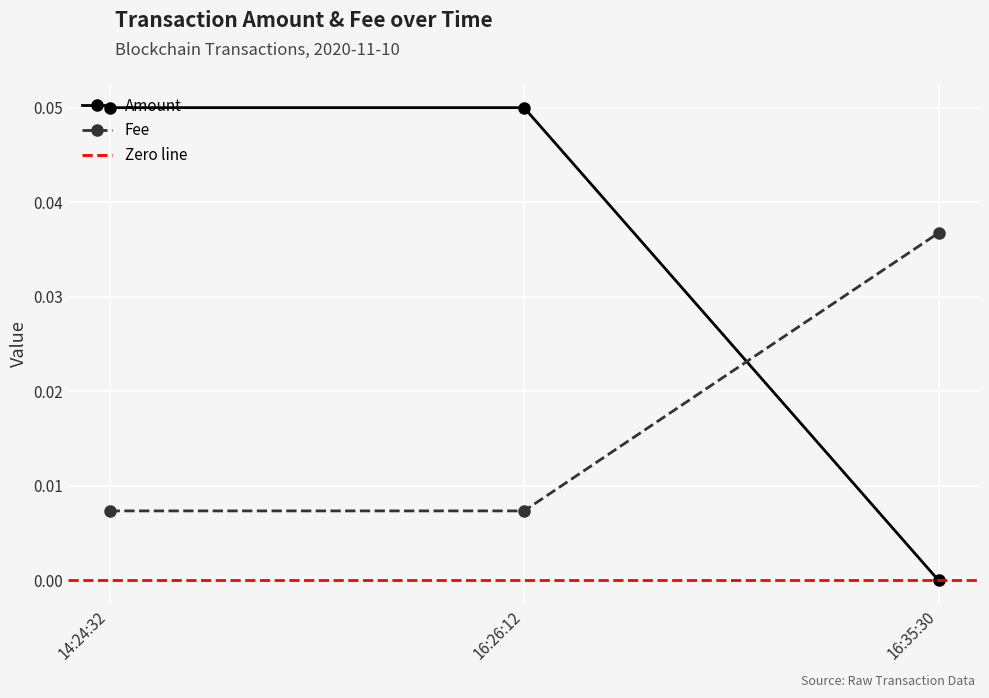

List the series in order of their peak value, highest first.

Amount, Fee